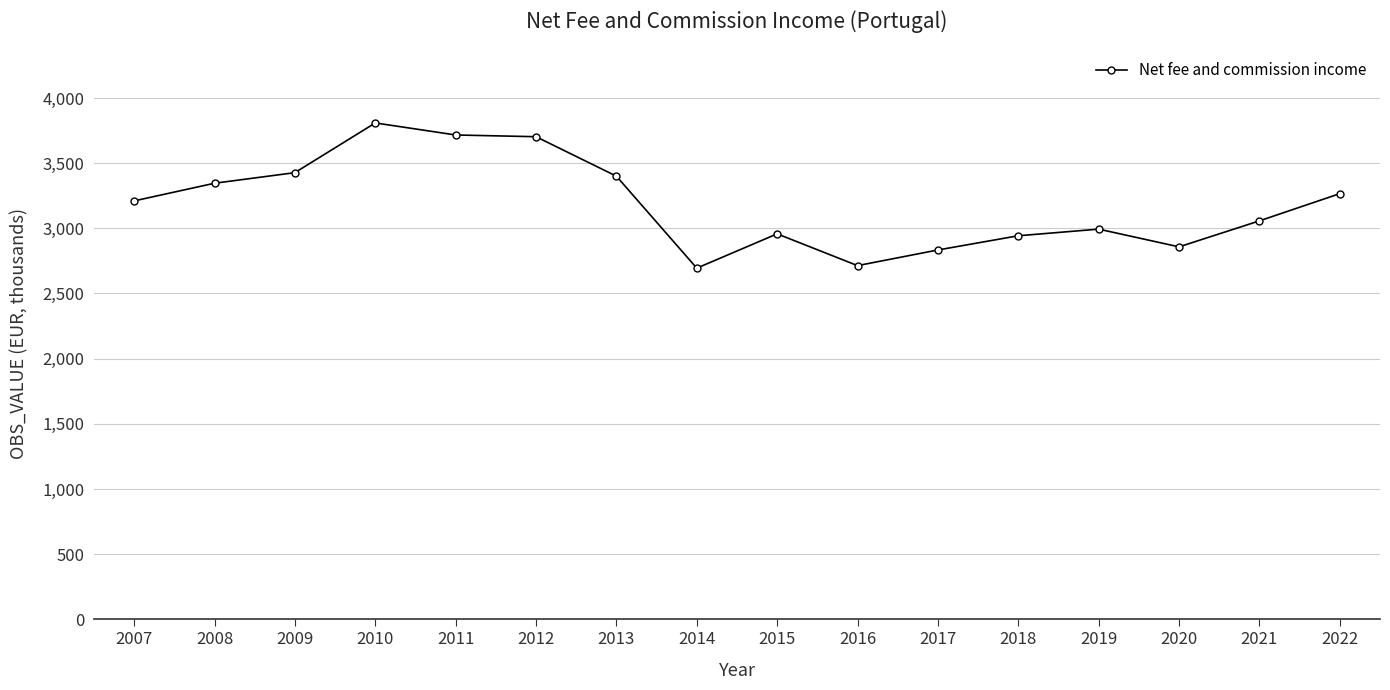

At which label is the value closest to 3251351?

2022